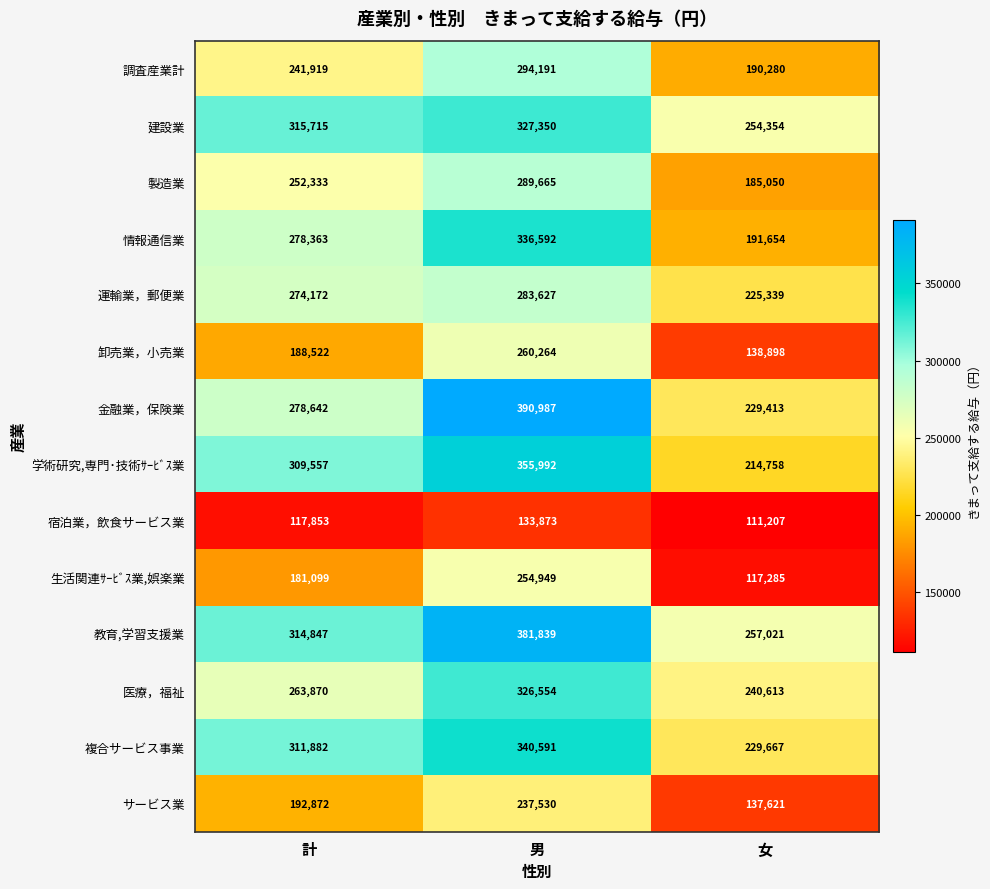

How many series are shown in this chart?

14